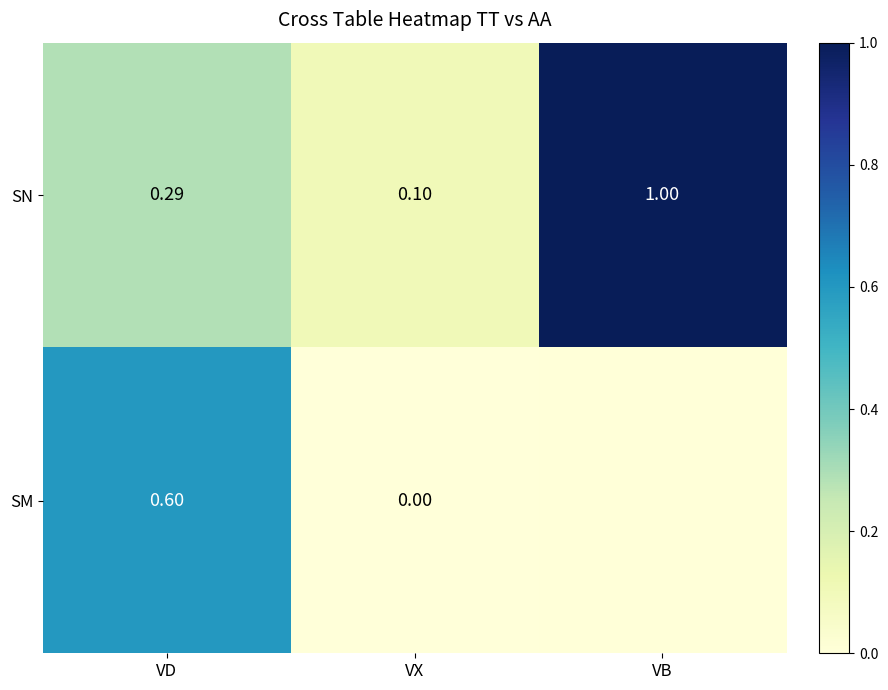

At which label does SN reach its minimum?

VX